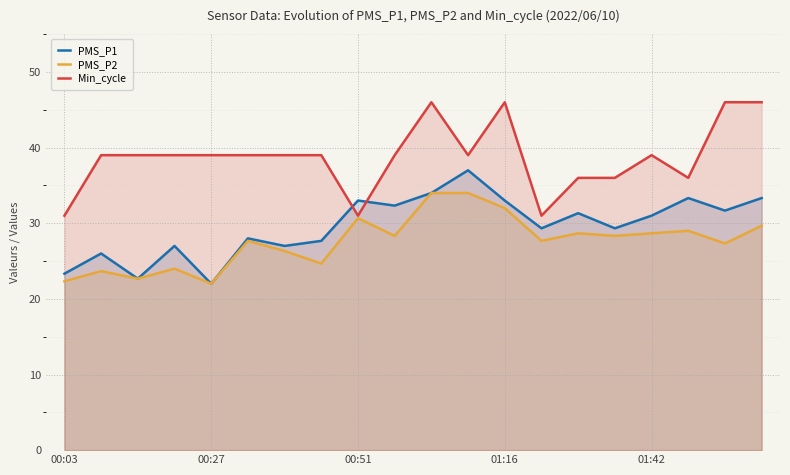

Count the number of data series in this chart.

3